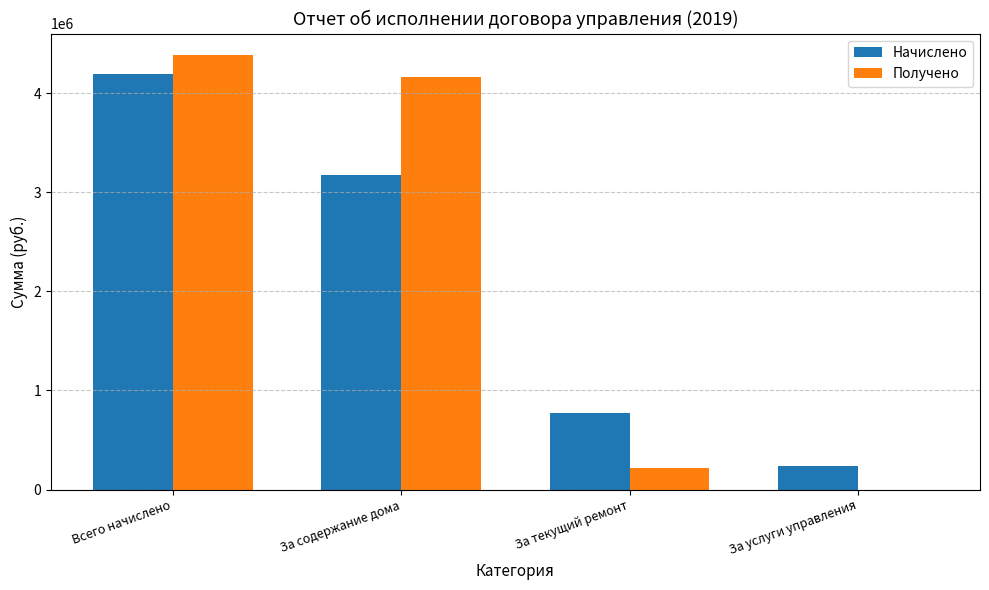

Is it true that Получено equals 4159744.8 at За содержание дома?

True